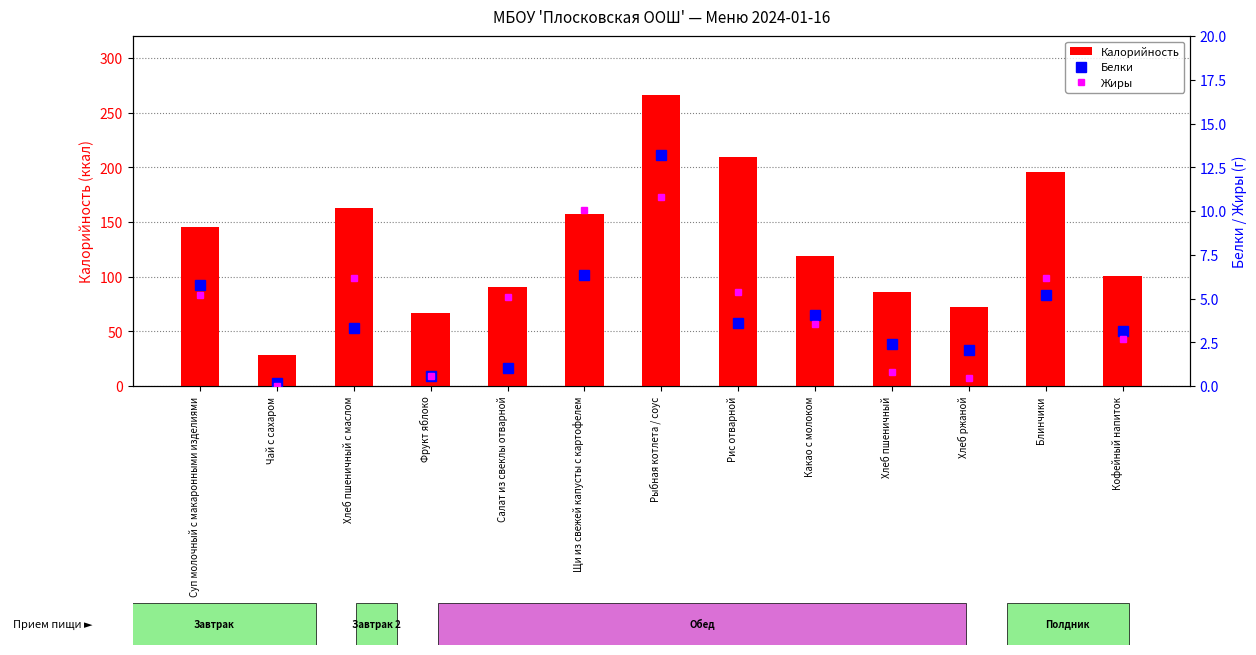

What are all the series names shown in the legend?

Калорийность, Белки, Жиры